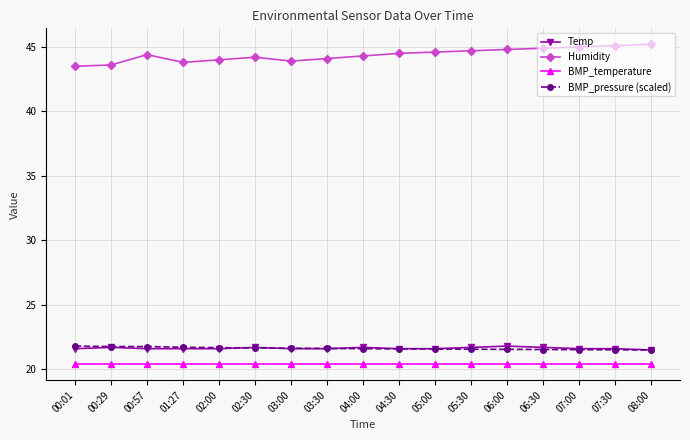

What is the sum of all BMP_pressure (scaled) values?

367.6